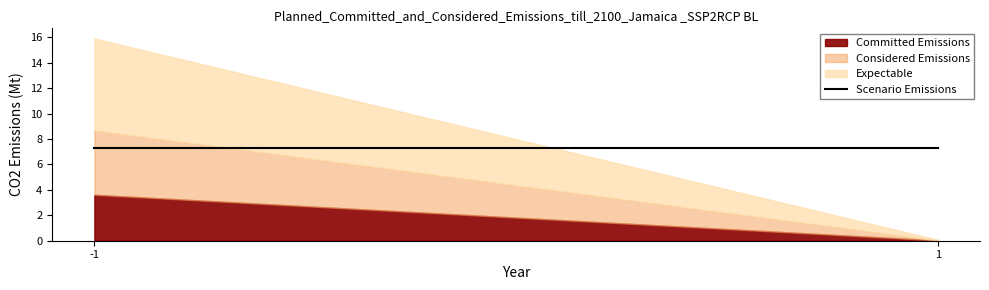

What is the value of the Expectable point at the 1st from the left?

7.2